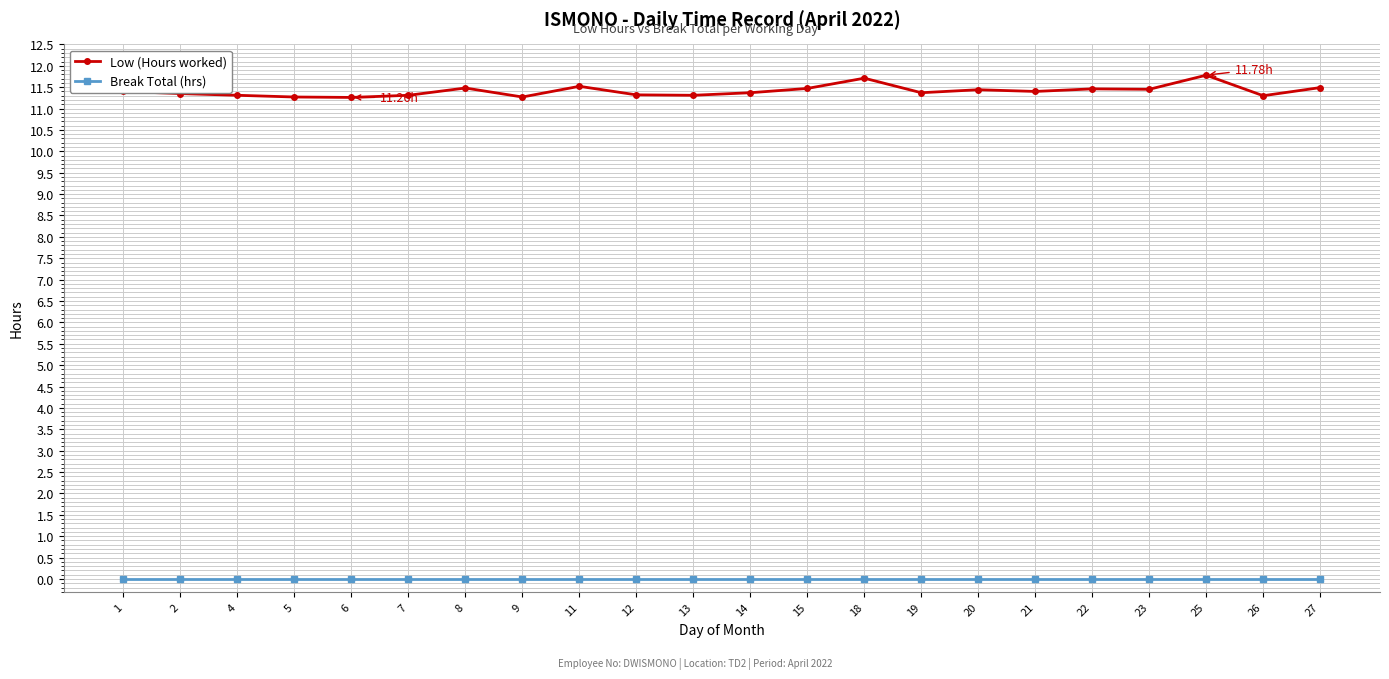

Which series has the widest spread of values?

Low (Hours worked)